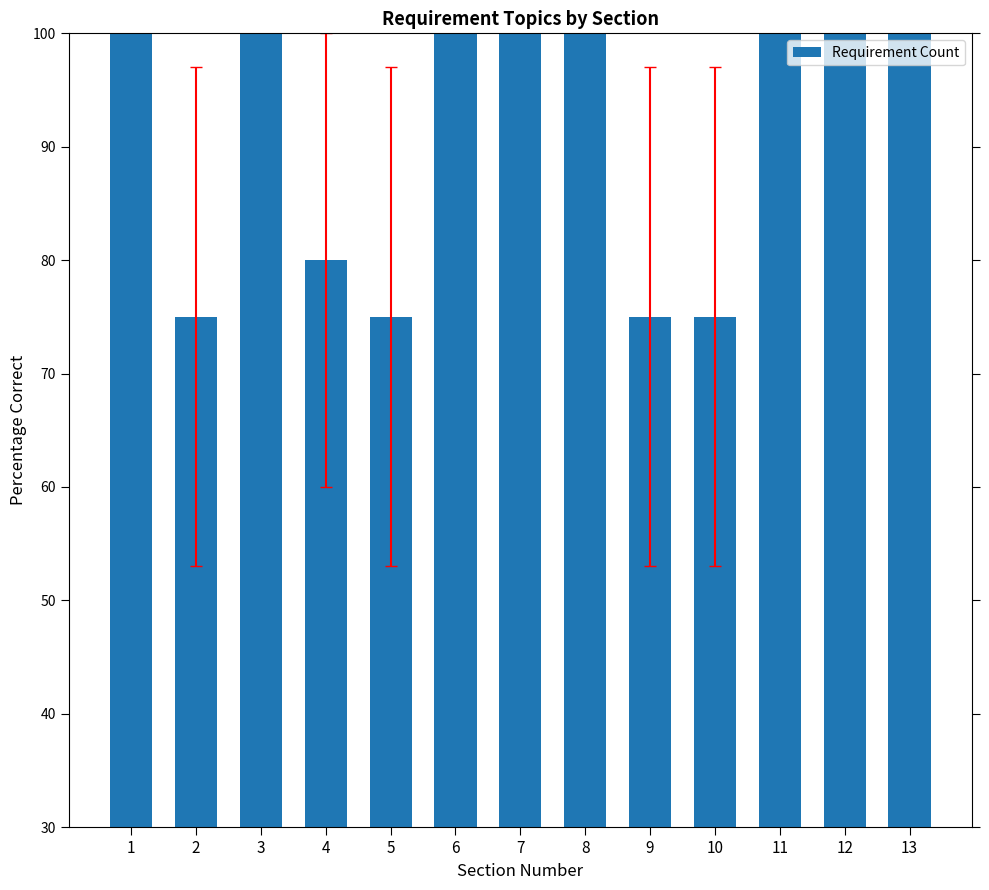

How many values are between 75 and 100?

13